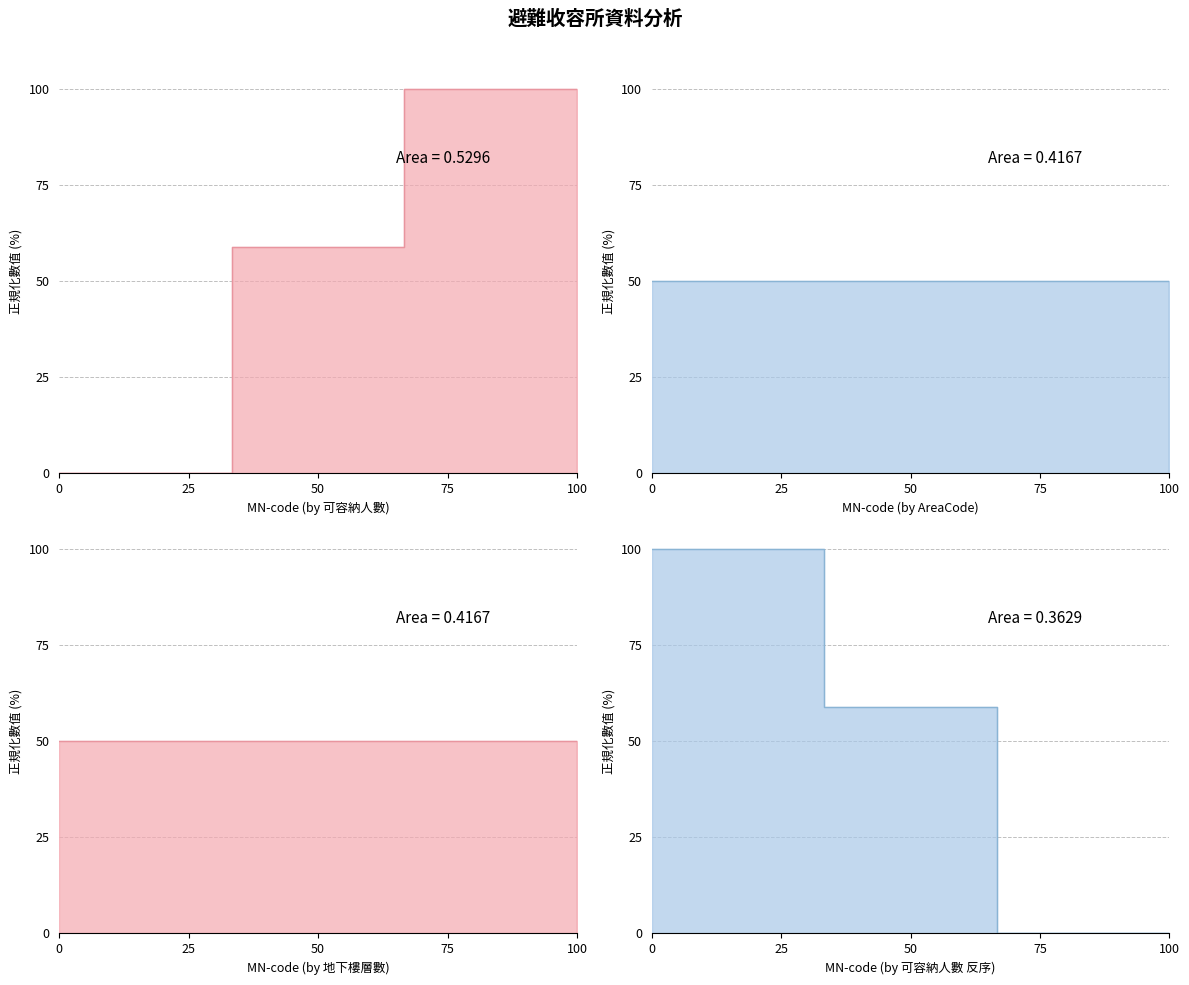

Rank the series by their maximum value, from highest to lowest.

可容納人數, 可容納人數 (反序), AreaCode, 地下樓層數